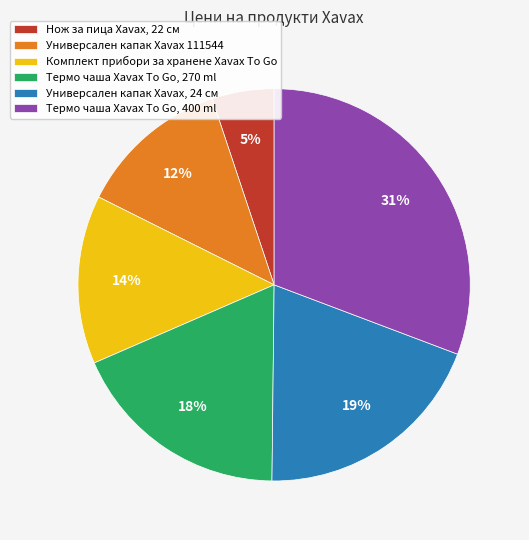

What is the smallest slice in the pie chart?

Нож за пица Xavax, 22 см